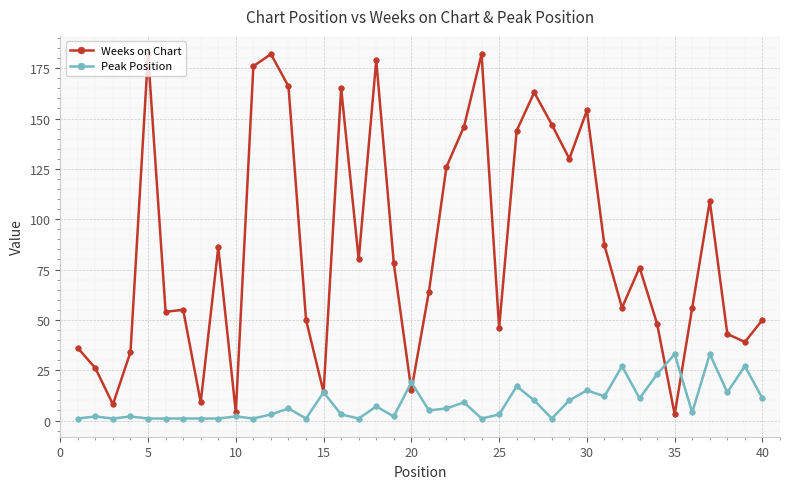

Does the chart display data point markers on the line(s)?

Yes